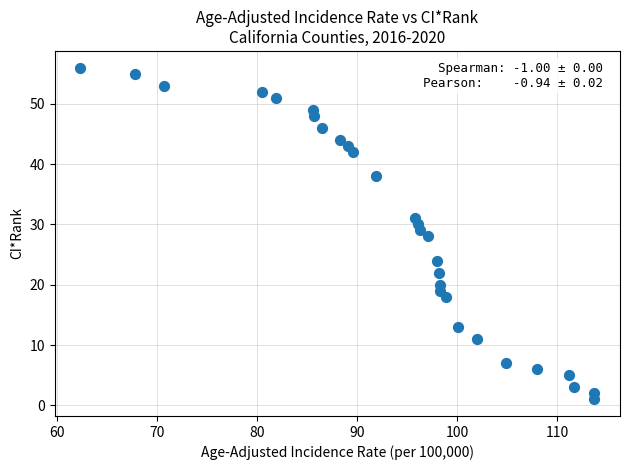

What is the range of Y values (max minus min)?

55